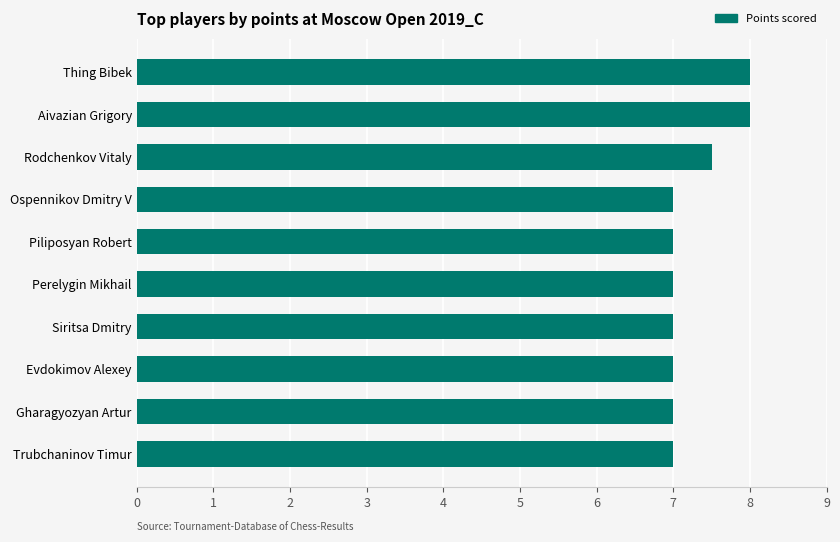

Read the value at Gharagyozyan Artur.

7.0